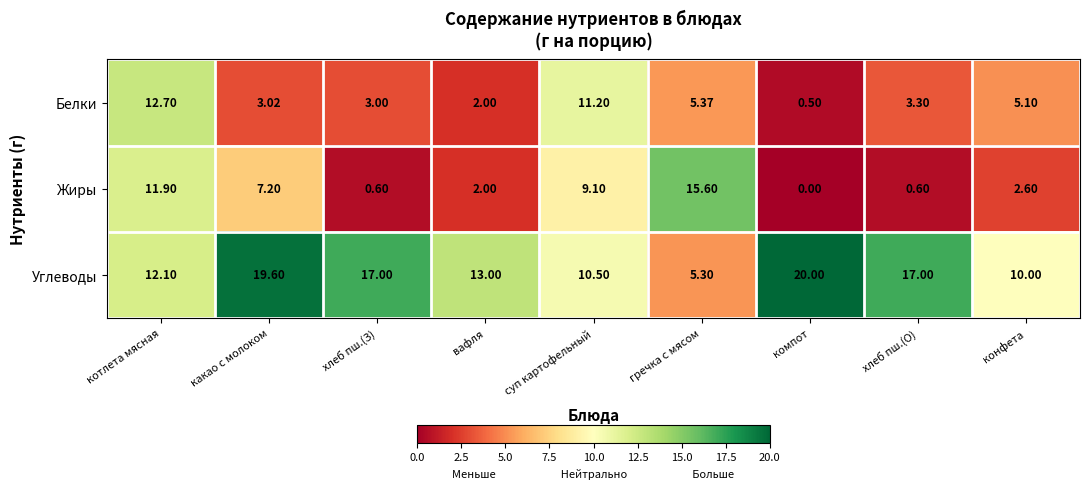

At which label does Жиры reach its peak?

гречка с мясом